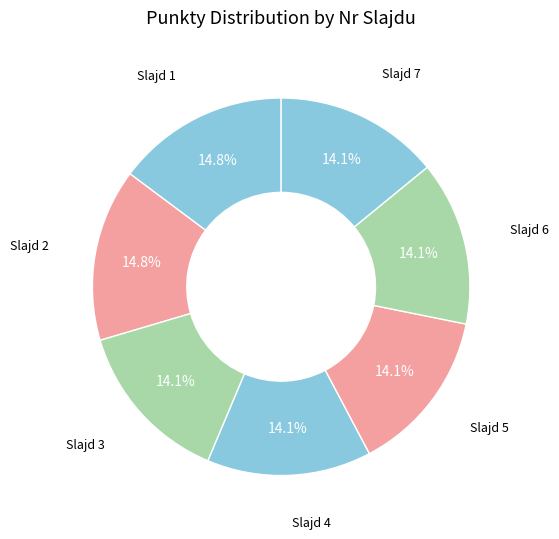

Count the number of slices in the pie.

7